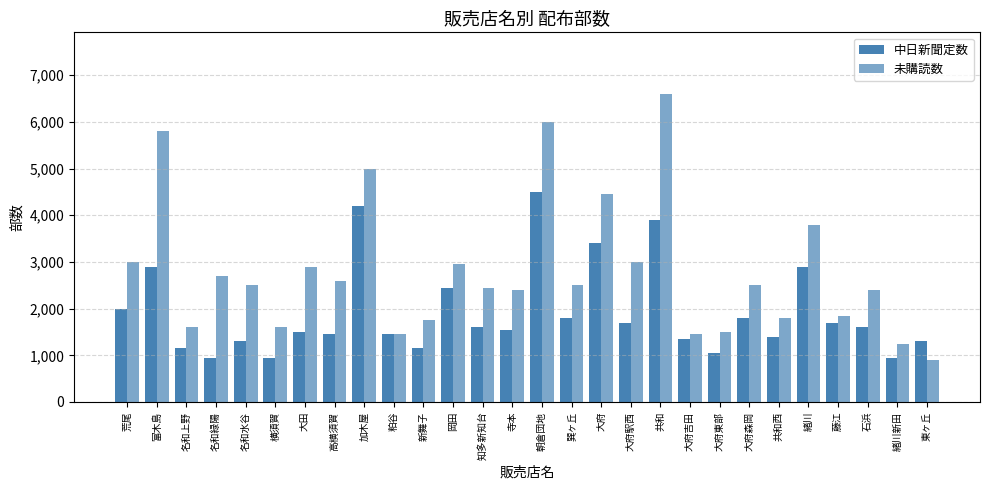

How many data points in 中日新聞定数 are less than 1600?

14